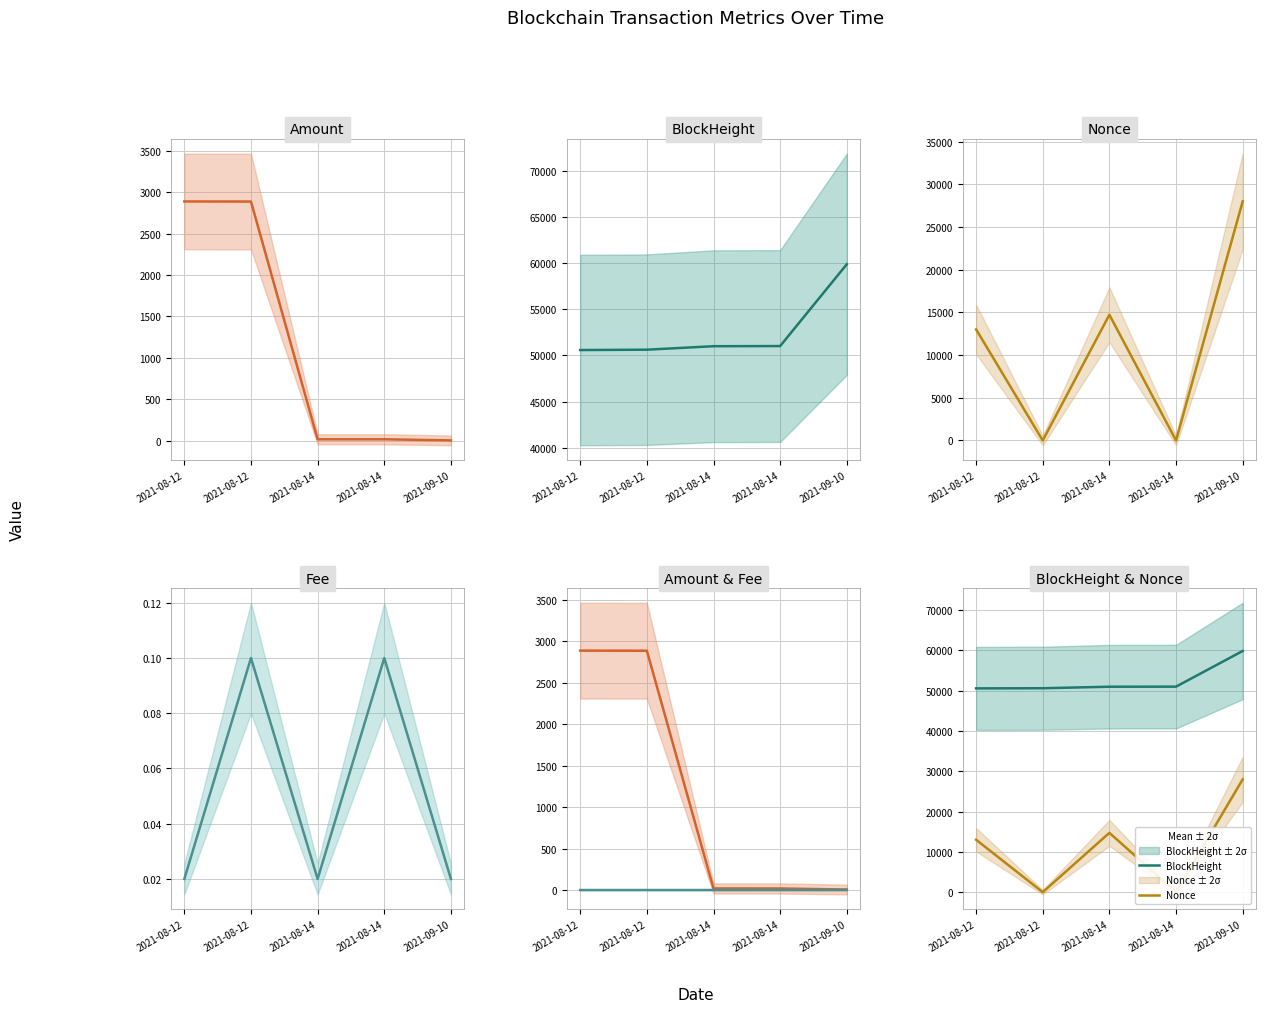

At which category is the sum across all series the highest?

2021-09-10